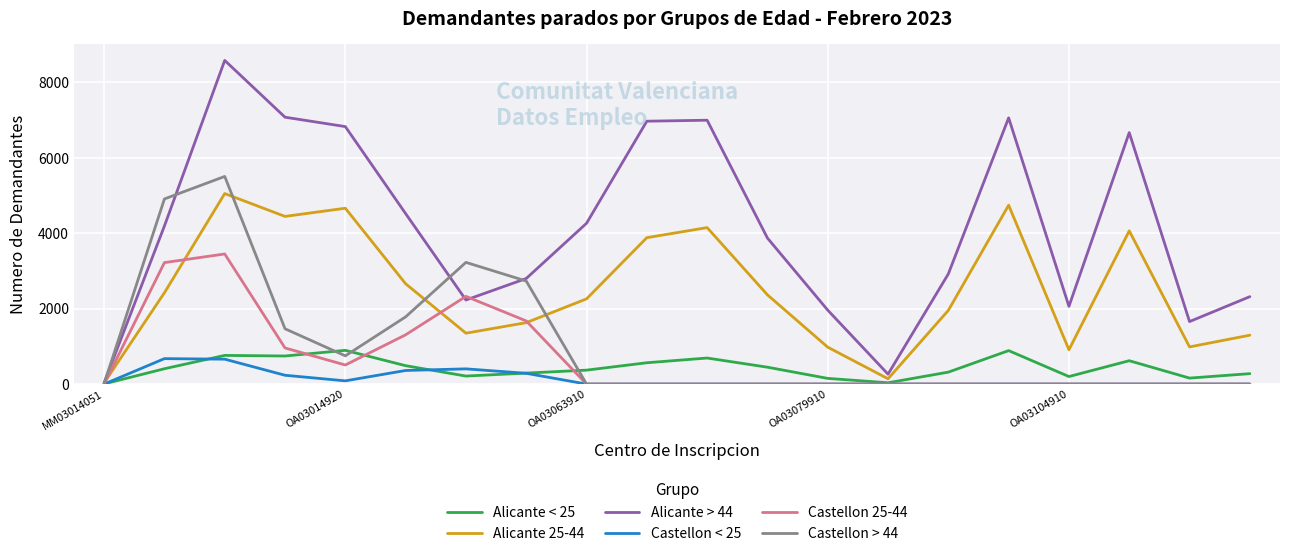

Which series has the widest spread of values?

Alicante > 44